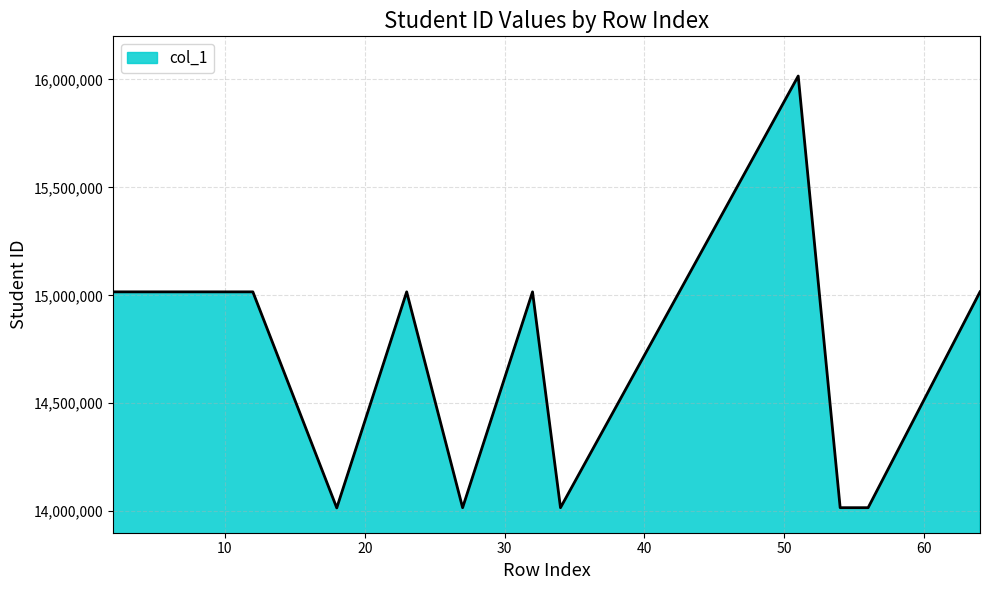

What is the minimum value shown in the chart?

14015012